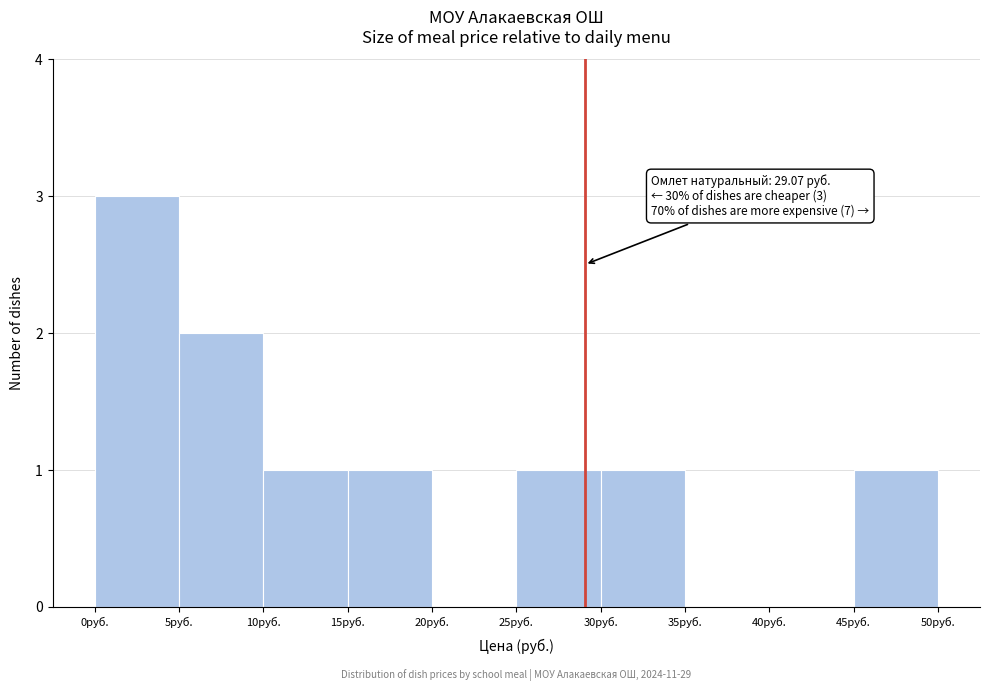

Which range on the x-axis has the tallest bar?

0 to 5